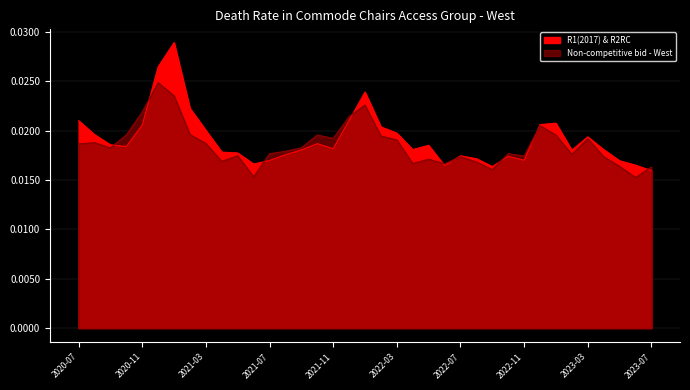

At how many categories does at least one series exceed 0?

37